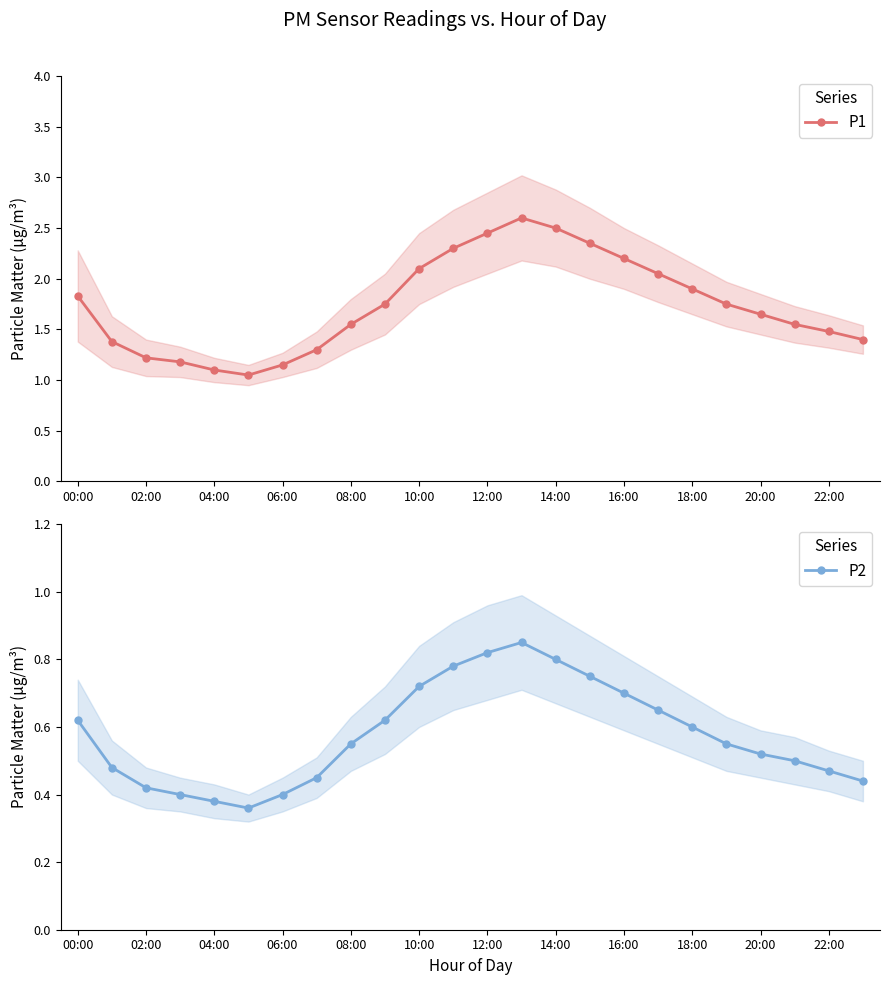

Reading right to left, list all the values displayed in this chart.

P1: 1.4	1.5	1.6	1.6	1.8	1.9	2.0	2.2	2.4	2.5	2.6	2.5	2.3	2.1	1.8	1.6	1.3	1.1	1.1	1.1	1.2	1.2	1.4	1.8
P2: 0.4	0.5	0.5	0.5	0.6	0.6	0.7	0.7	0.8	0.8	0.8	0.8	0.8	0.7	0.6	0.6	0.5	0.4	0.4	0.4	0.4	0.4	0.5	0.6